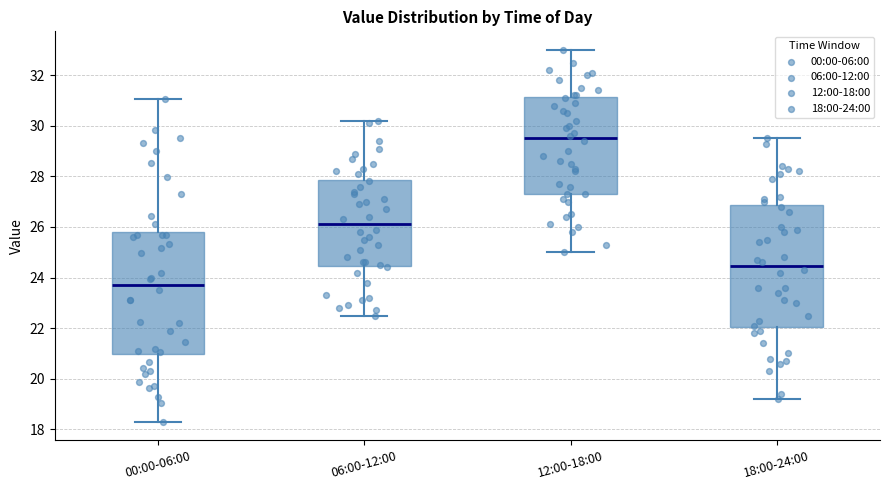

Reading left to right, transcribe this box plot: for each box, give where its median line is, the range the box spans, and where its two whiskers end, as read against the y-axis. The values are not printed on the chart, so give them approximately, as read against the axis.

00:00-06:00: median 23.8, box 21.0 to 25.8, whiskers 18.4 to 31.0
06:00-12:00: median 26.2, box 24.4 to 27.8, whiskers 22.6 to 30.2
12:00-18:00: median 29.6, box 27.4 to 31.2, whiskers 25.0 to 33.0
18:00-24:00: median 24.4, box 22.0 to 26.8, whiskers 19.2 to 29.6